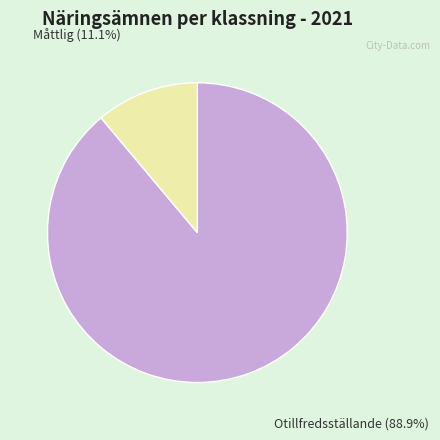

Which category accounts for the majority?

Otillfredsställande